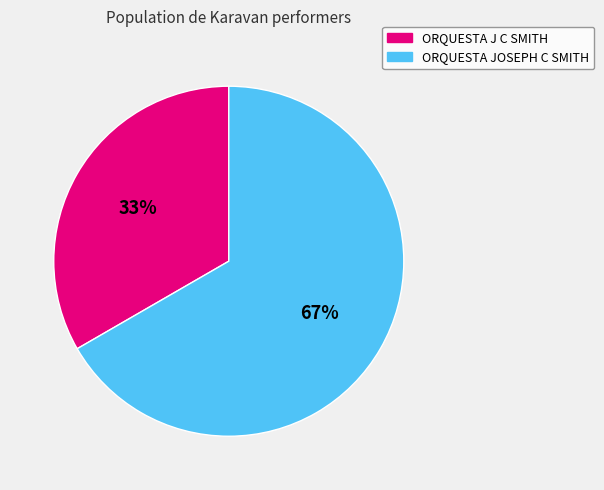

How many slices are in this pie chart?

2